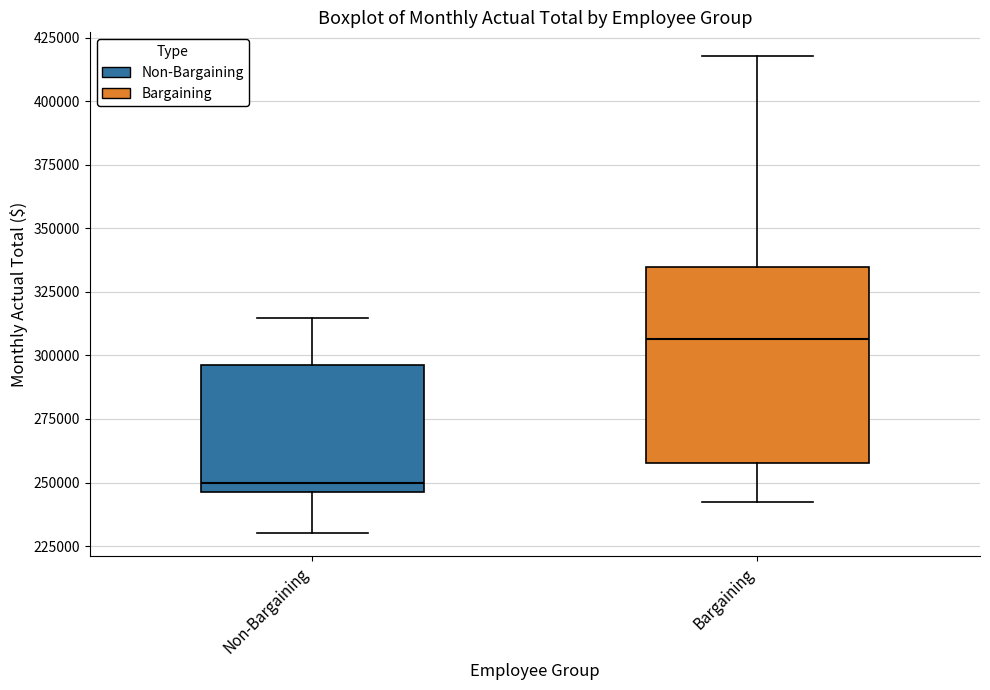

Comparing the boxes themselves (not the whiskers), which one is the tallest?

Bargaining